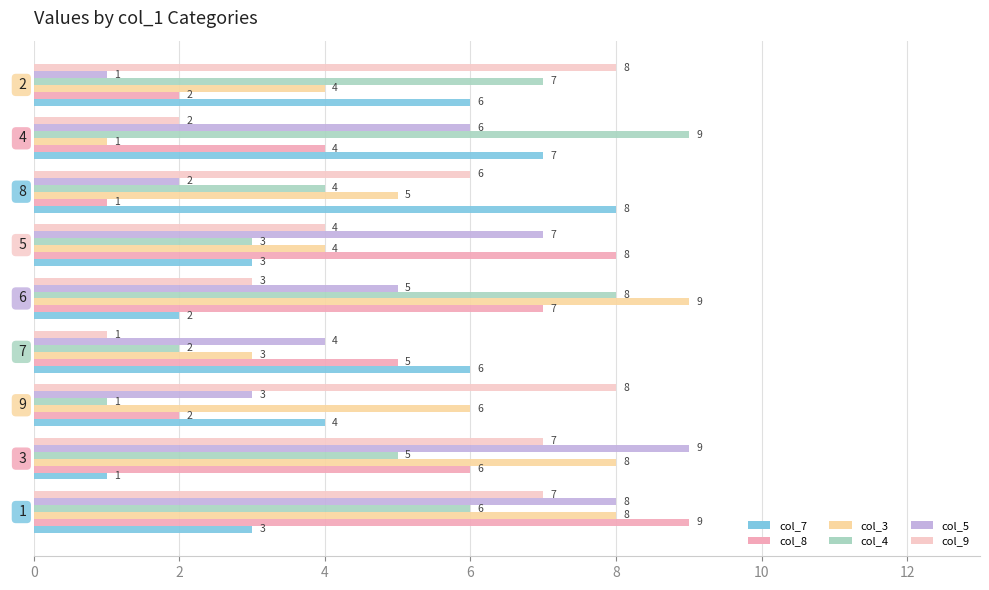

Reading left to right, transcribe all the data shown in this chart.

col_7: 3	1	4	6	2	3	8	7	6
col_8: 9	6	2	5	7	8	1	4	2
col_3: 8	8	6	3	9	4	5	1	4
col_4: 6	5	1	2	8	3	4	9	7
col_5: 8	9	3	4	5	7	2	6	1
col_9: 7	7	8	1	3	4	6	2	8